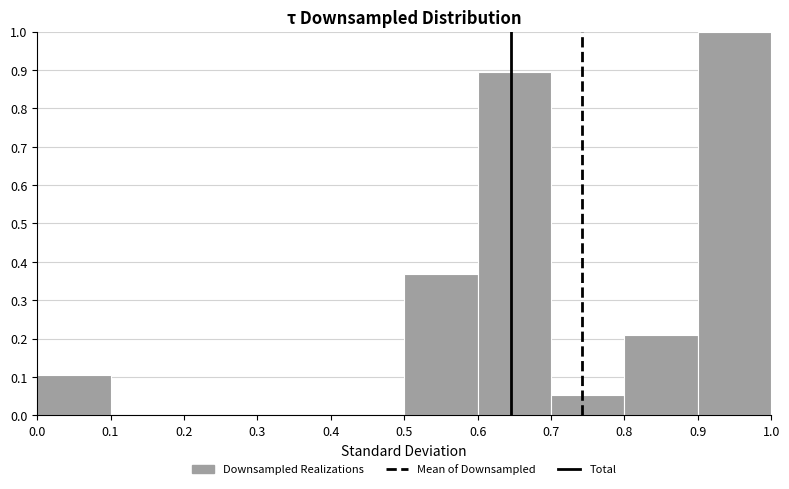

Reading left to right, list every bar in this chart as the range it spans on the x-axis followed by its height. The values are not printed on the chart, so give them approximately, as read against the axis.

0.0 to 0.1: 0.11
0.1 to 0.2: 0
0.2 to 0.3: 0
0.3 to 0.4: 0
0.4 to 0.5: 0
0.5 to 0.6: 0.37
0.6 to 0.7: 0.89
0.7 to 0.8: 0.05
0.8 to 0.9: 0.21
0.9 to 1.0: 1.00